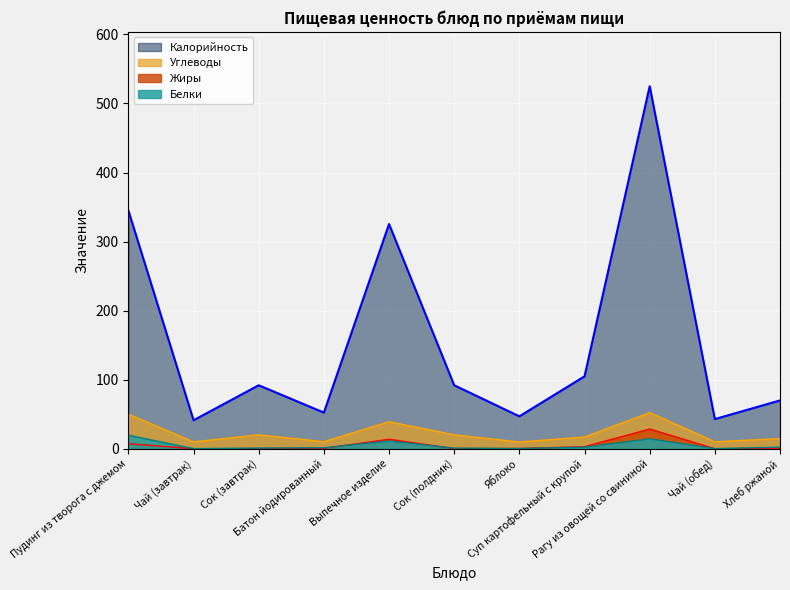

At which label does Углеводы first exceed 17?

Пудинг из творога с джемом